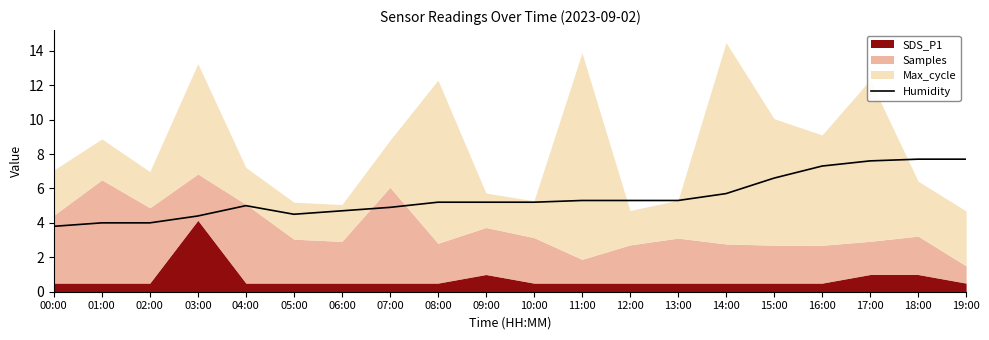

Rank the categories by value from lowest to highest.

00:00, 01:00, 02:00, 03:00, 05:00, 06:00, 07:00, 04:00, 08:00, 09:00, 10:00, 11:00, 12:00, 13:00, 14:00, 15:00, 16:00, 17:00, 18:00, 19:00